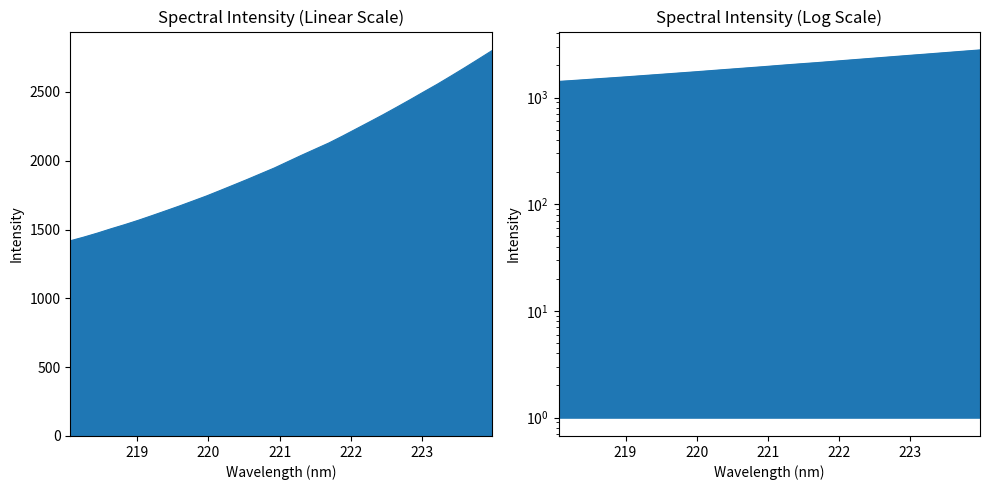

List the labels in order of value, largest first.

223.9802, 223.7895, 223.5987, 223.408, 223.2172, 223.0264, 222.8355, 222.6447, 222.4538, 222.263, 222.0721, 221.8812, 221.6902, 221.4993, 221.3083, 221.1174, 220.9264, 220.7354, 220.5444, 220.3533, 220.1623, 219.9712, 219.7801, 219.589, 219.3979, 219.2067, 219.0156, 218.8244, 218.6332, 218.442, 218.2508, 218.0596